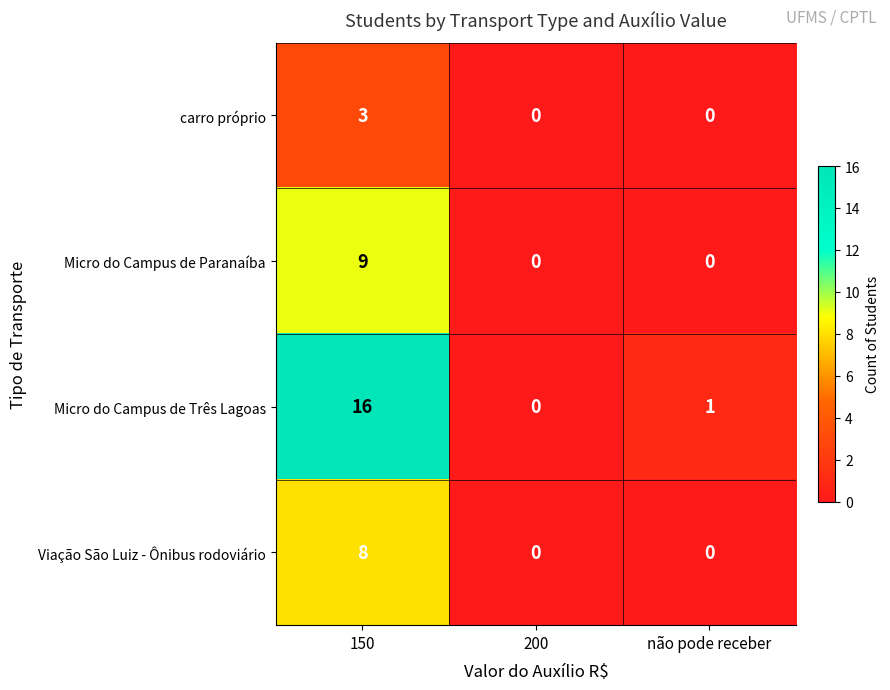

Reading left to right, list all the values displayed in this chart.

carro próprio: 150=3	200=0	não pode receber=0
Micro do Campus de Paranaíba: 150=9	200=0	não pode receber=0
Micro do Campus de Três Lagoas: 150=16	200=0	não pode receber=1
Viação São Luiz - Ônibus rodoviário: 150=8	200=0	não pode receber=0